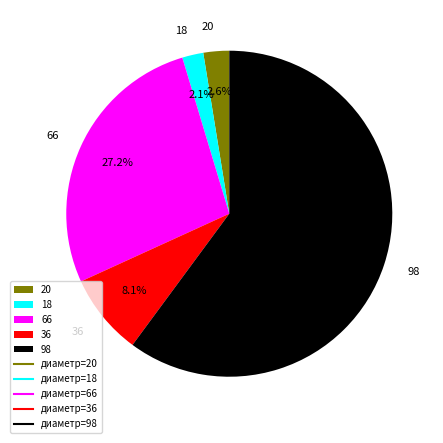

To the nearest percent, what portion does 66 represent?

27%